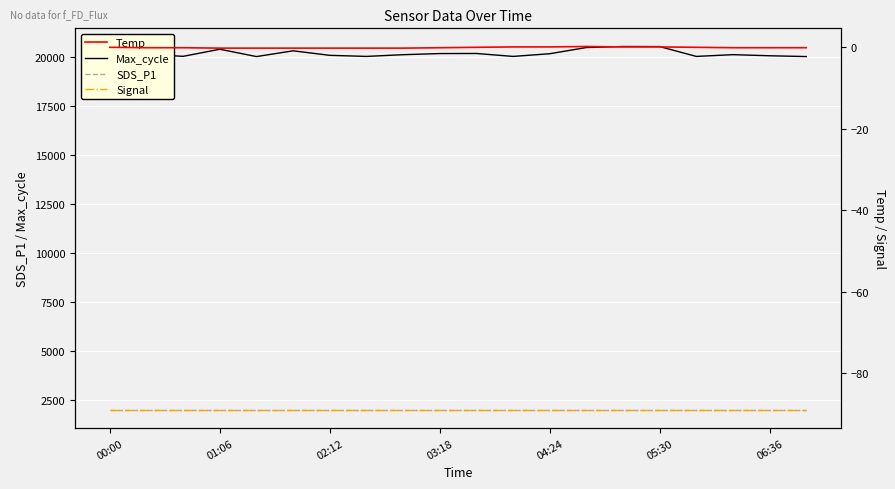

True or false: Temp and SDS_P1 cross at least once.

False